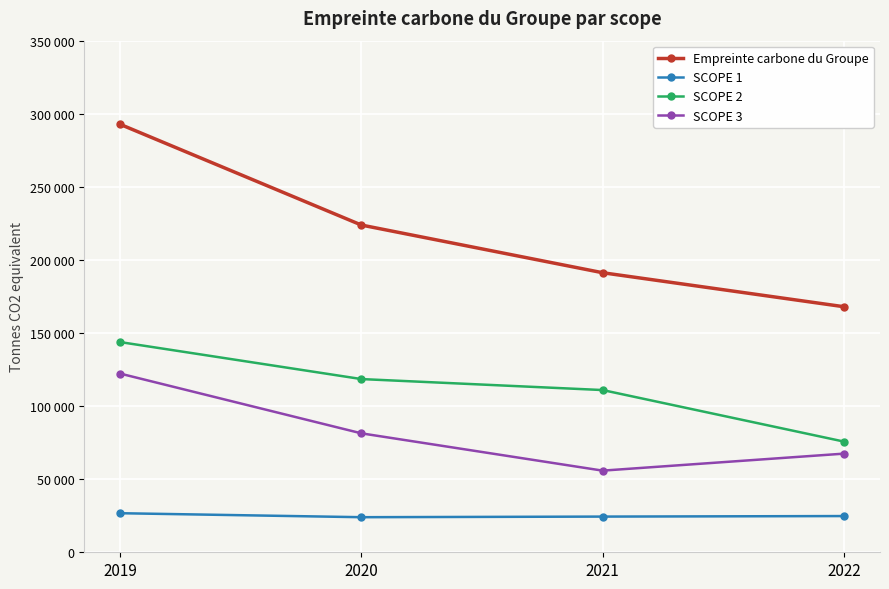

Which category has the lowest value across all series?

2020